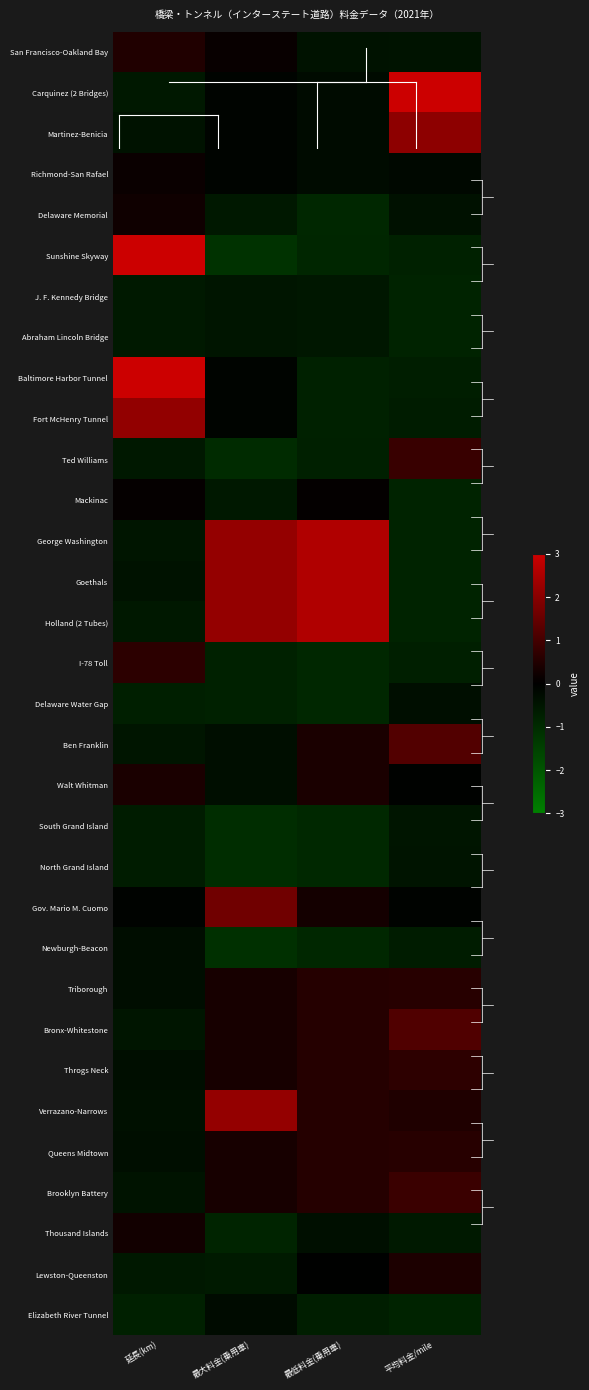

Rank the series by their maximum value, from highest to lowest.

Carquinez (2 Bridges), Sunshine Skyway, Baltimore Harbor Tunnel, George Washington, Goethals, Holland (2 Tubes), Verrazano-Narrows, Fort McHenry Tunnel, Martinez-Benicia, Gov. Mario M. Cuomo, Ben Franklin, Bronx-Whitestone, Brooklyn Battery, Ted Williams, Throgs Neck, I-78 Toll, Queens Midtown, Triborough, San Francisco-Oakland Bay, Lewston-Queenston, Walt Whitman, Thousand Islands, Delaware Memorial, Richmond-San Rafael, Mackinac, Elizabeth River Tunnel, Newburgh-Beacon, Delaware Water Gap, North Grand Island, J. F. Kennedy Bridge, Abraham Lincoln Bridge, South Grand Island